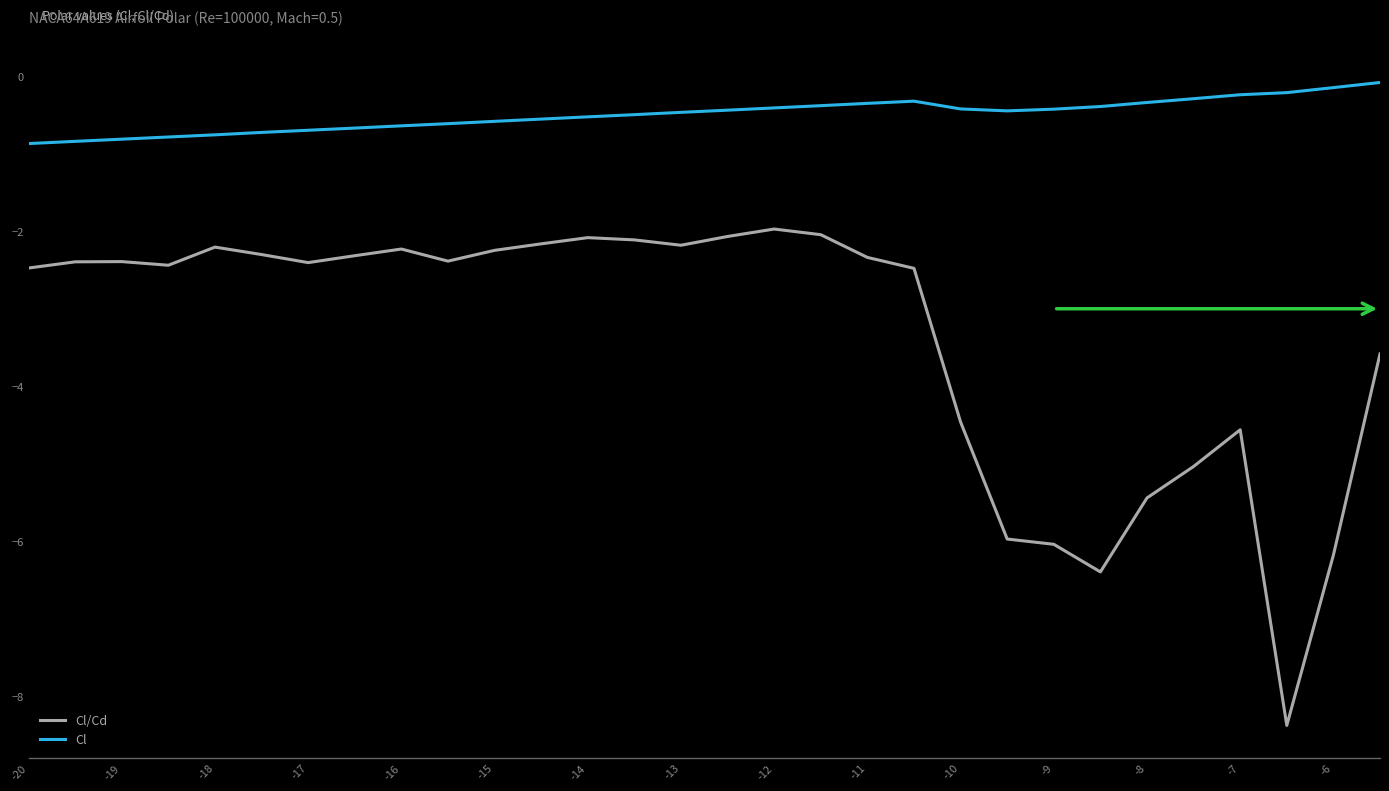

True or false: Cl/Cd and Cl cross at least once.

False